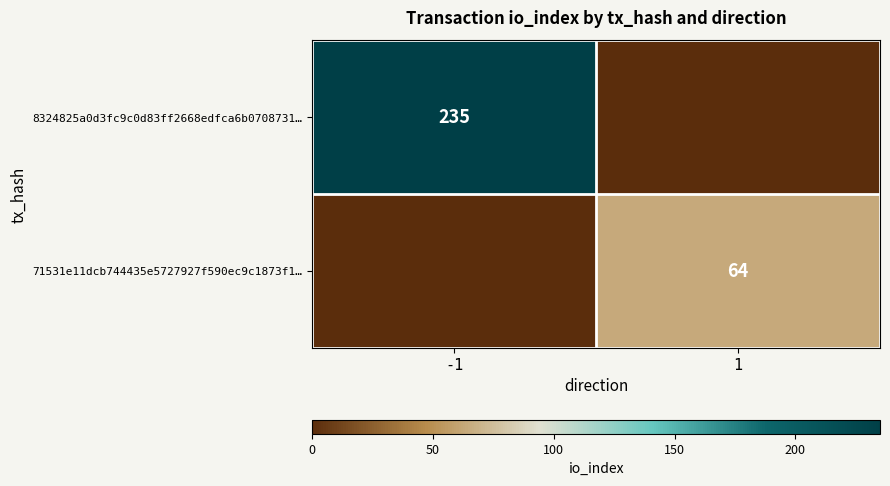

The value of 71531e11dcb744435e5727927f590ec9c1873f1… at 1 is 64. True or false?

True